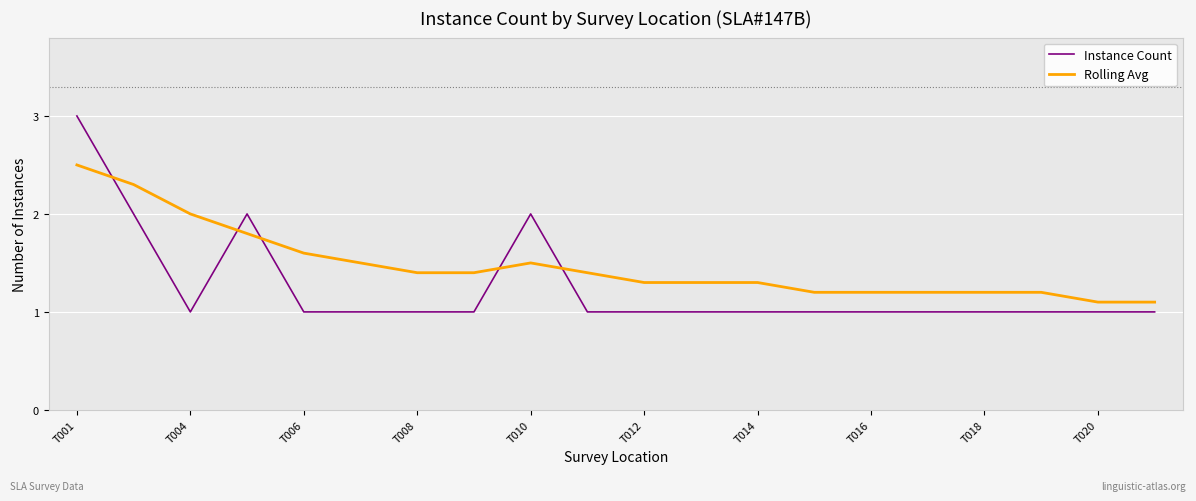

Rank the series by their average value, from highest to lowest.

Rolling Avg, Instance Count